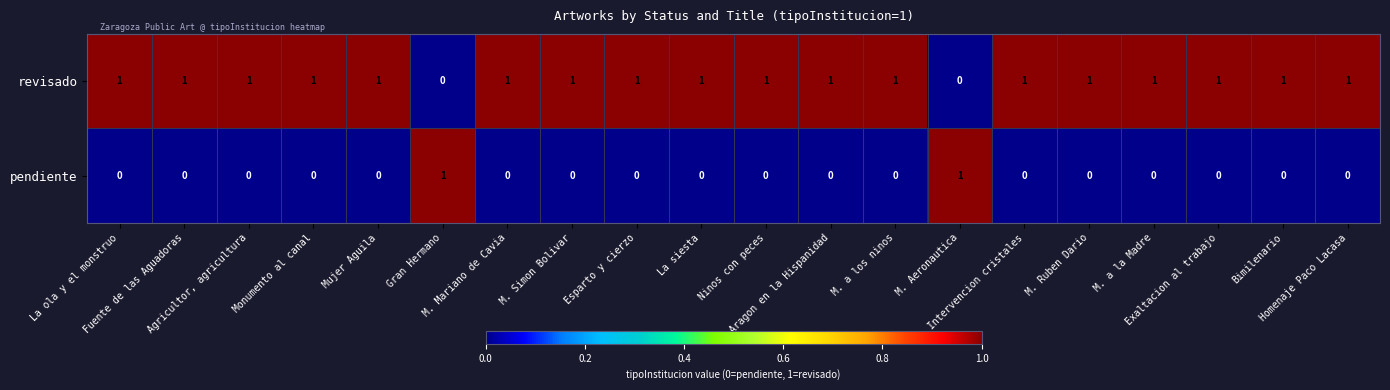

Which series has the largest total across all categories?

revisado